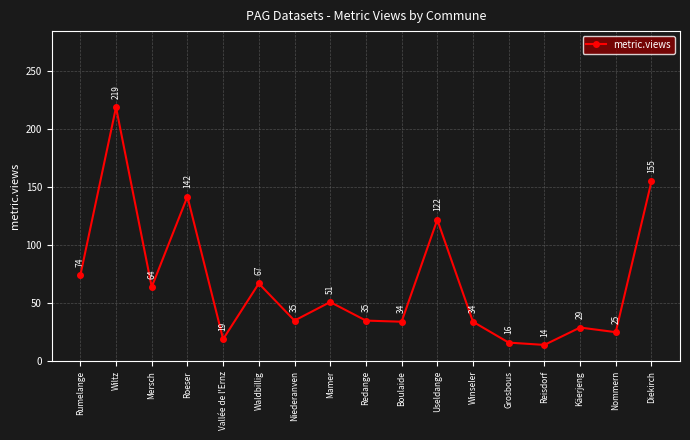

At which category does the data reach its first local valley?

Mersch